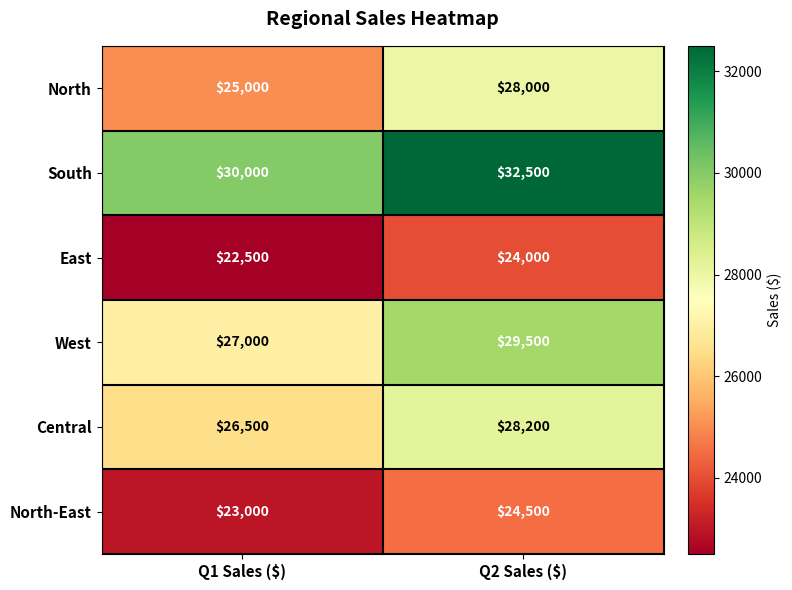

What is the greatest value displayed?

32500